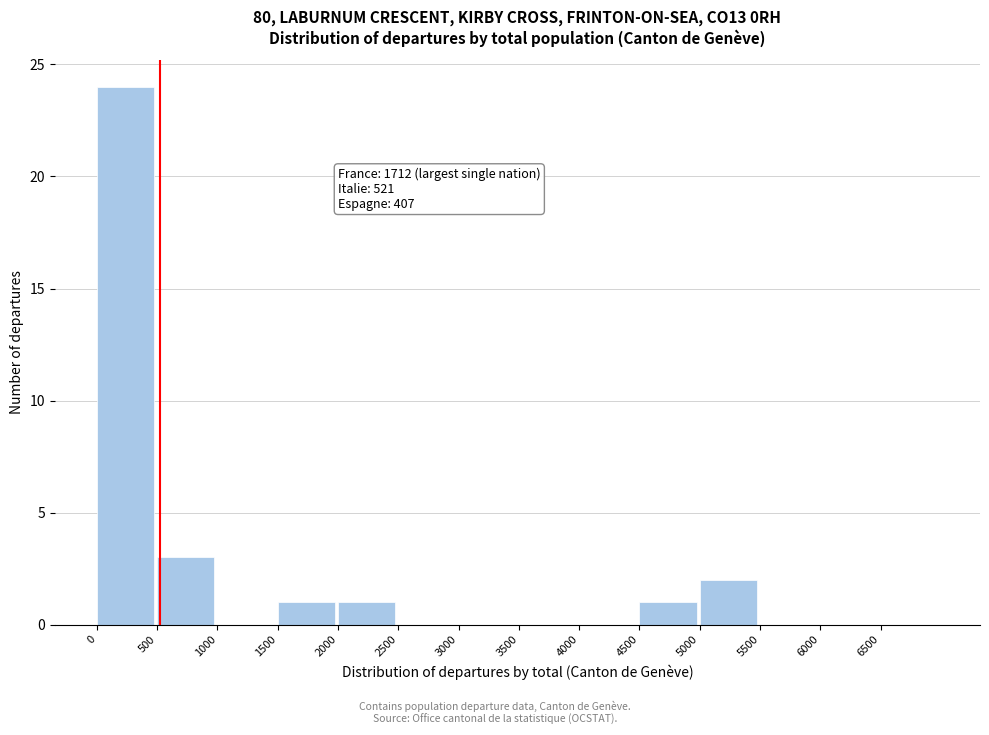

Which range on the x-axis has the tallest bar?

0 to 500